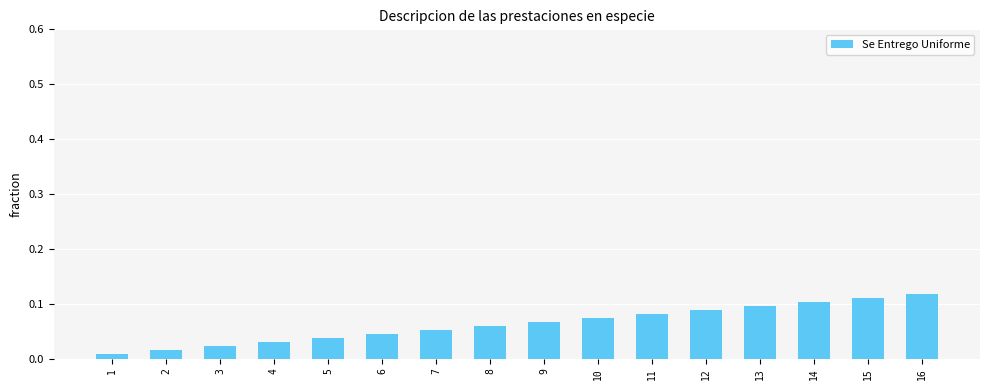

What is the sum of all values?

1.0